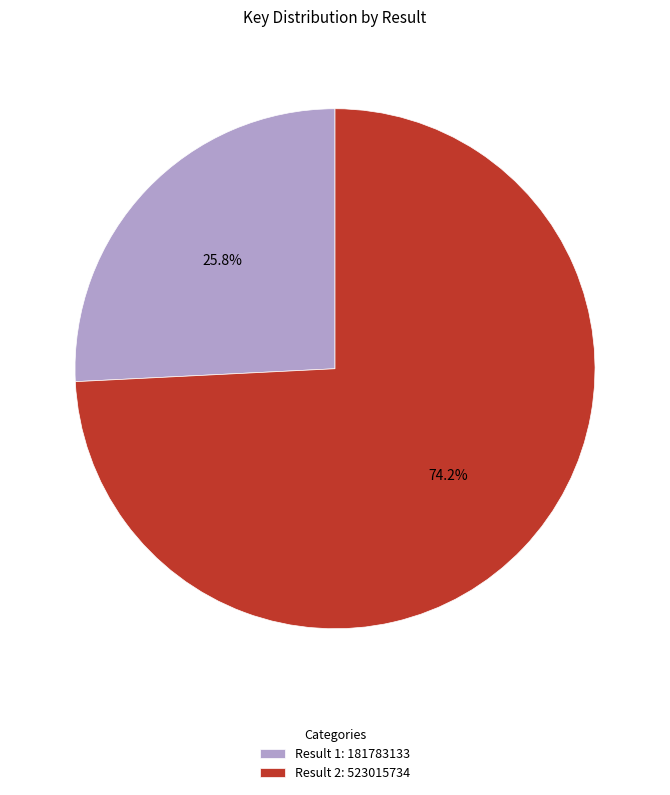

What portion of the pie excludes Result 1: 181783133?

74.2%